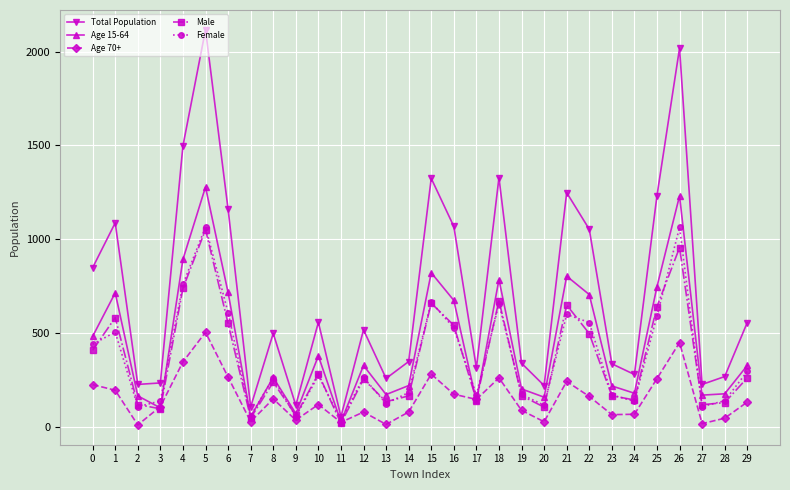

Is the value of Age 15-64 at 14 greater than the value of Total Population at 5?

No